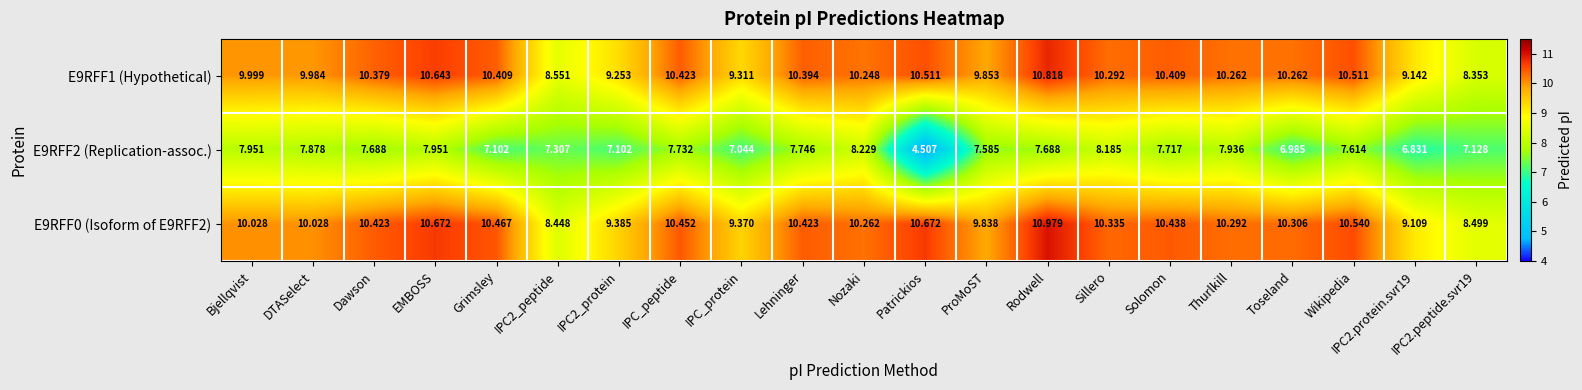

Which category has the highest value in the E9RFF1 (Hypothetical) series?

Rodwell